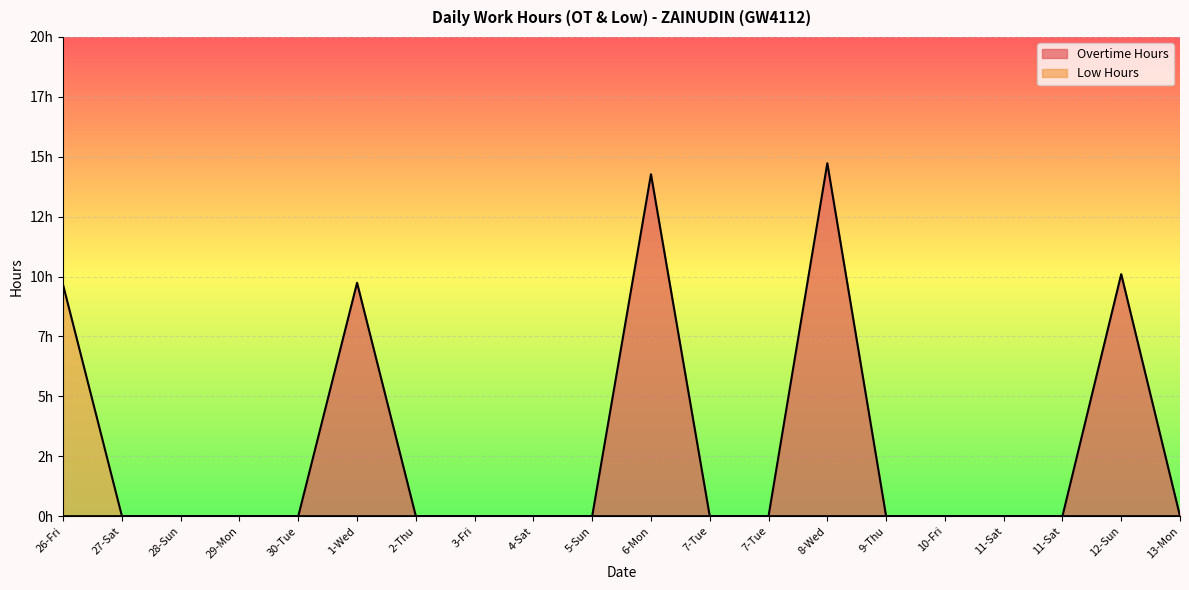

Does the chart display data point markers on the line(s)?

No